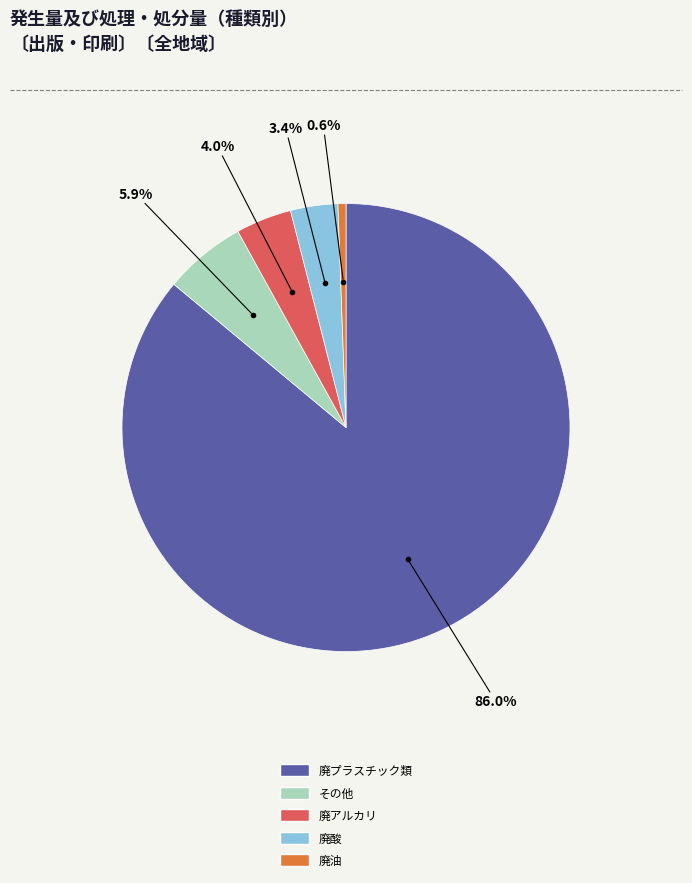

To the nearest percent, what is the combined percentage of 廃酸 and 廃アルカリ?

7%